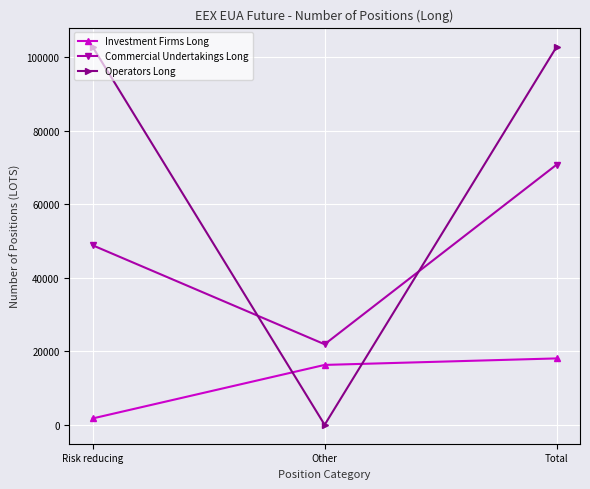

Does the chart have visible grid lines?

Yes